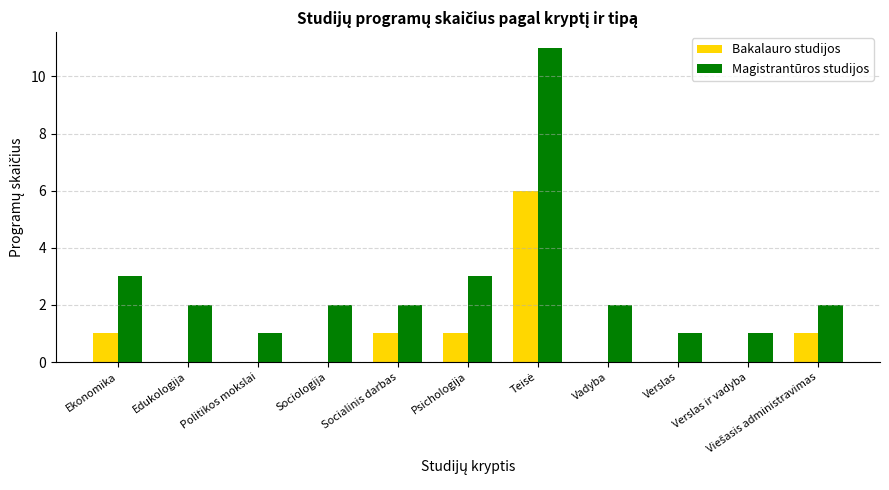

Count the Bakalauro studijos values in the range 0 to 1.

10